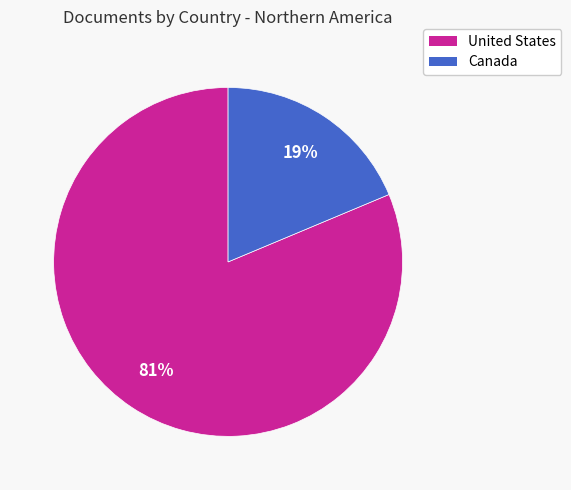

What percentage is the Canada slice, to the nearest percent?

19%